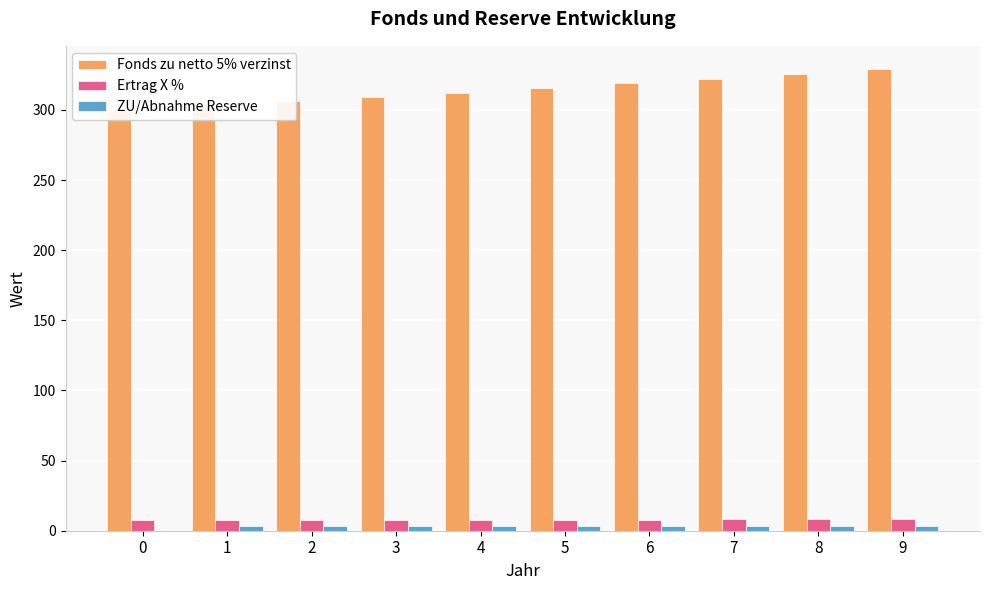

What is the value of the Ertrag X % bar at the 4th from the left?

7.7